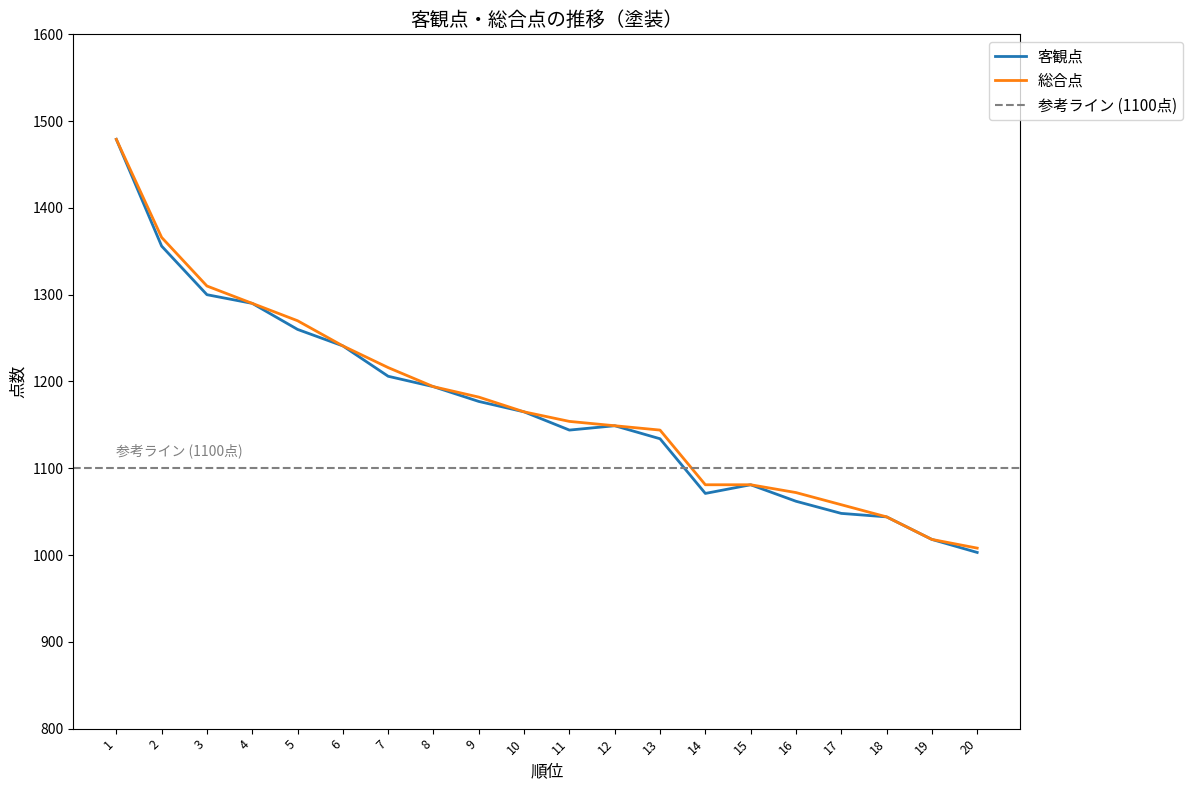

Reading left to right, transcribe all the data shown in this chart.

客観点: 1=1479	2=1356	3=1300	4=1290	5=1260	6=1241	7=1206	8=1194	9=1177	10=1165	11=1144	12=1149	13=1134	14=1071	15=1081	16=1062	17=1048	18=1044	19=1018	20=1003
総合点: 1=1479	2=1366	3=1310	4=1290	5=1270	6=1241	7=1216	8=1194	9=1182	10=1165	11=1154	12=1149	13=1144	14=1081	15=1081	16=1072	17=1058	18=1044	19=1018	20=1008